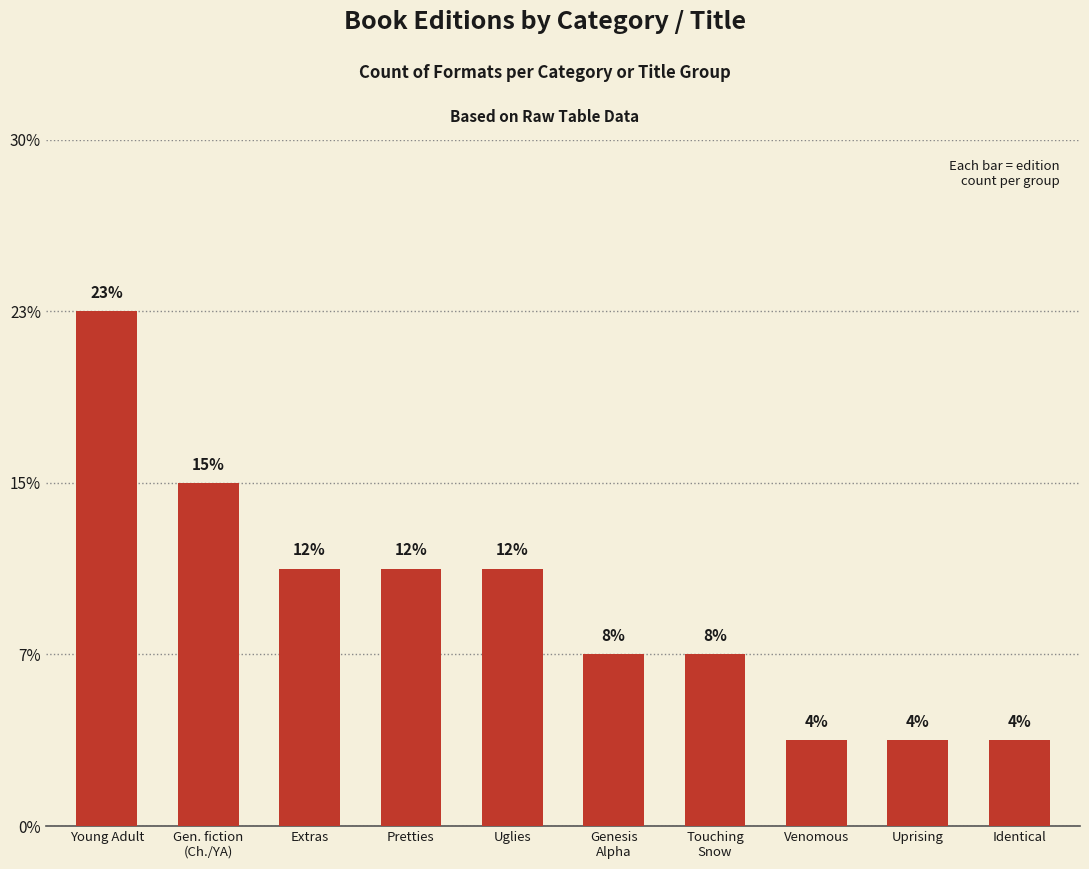

Are the bars horizontal?

No